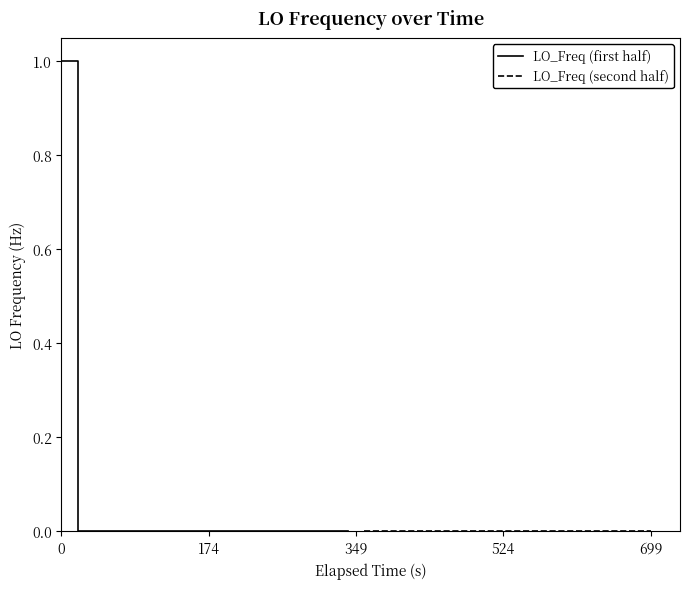

What is the average value of the LO_Freq (first half) series?

0.1